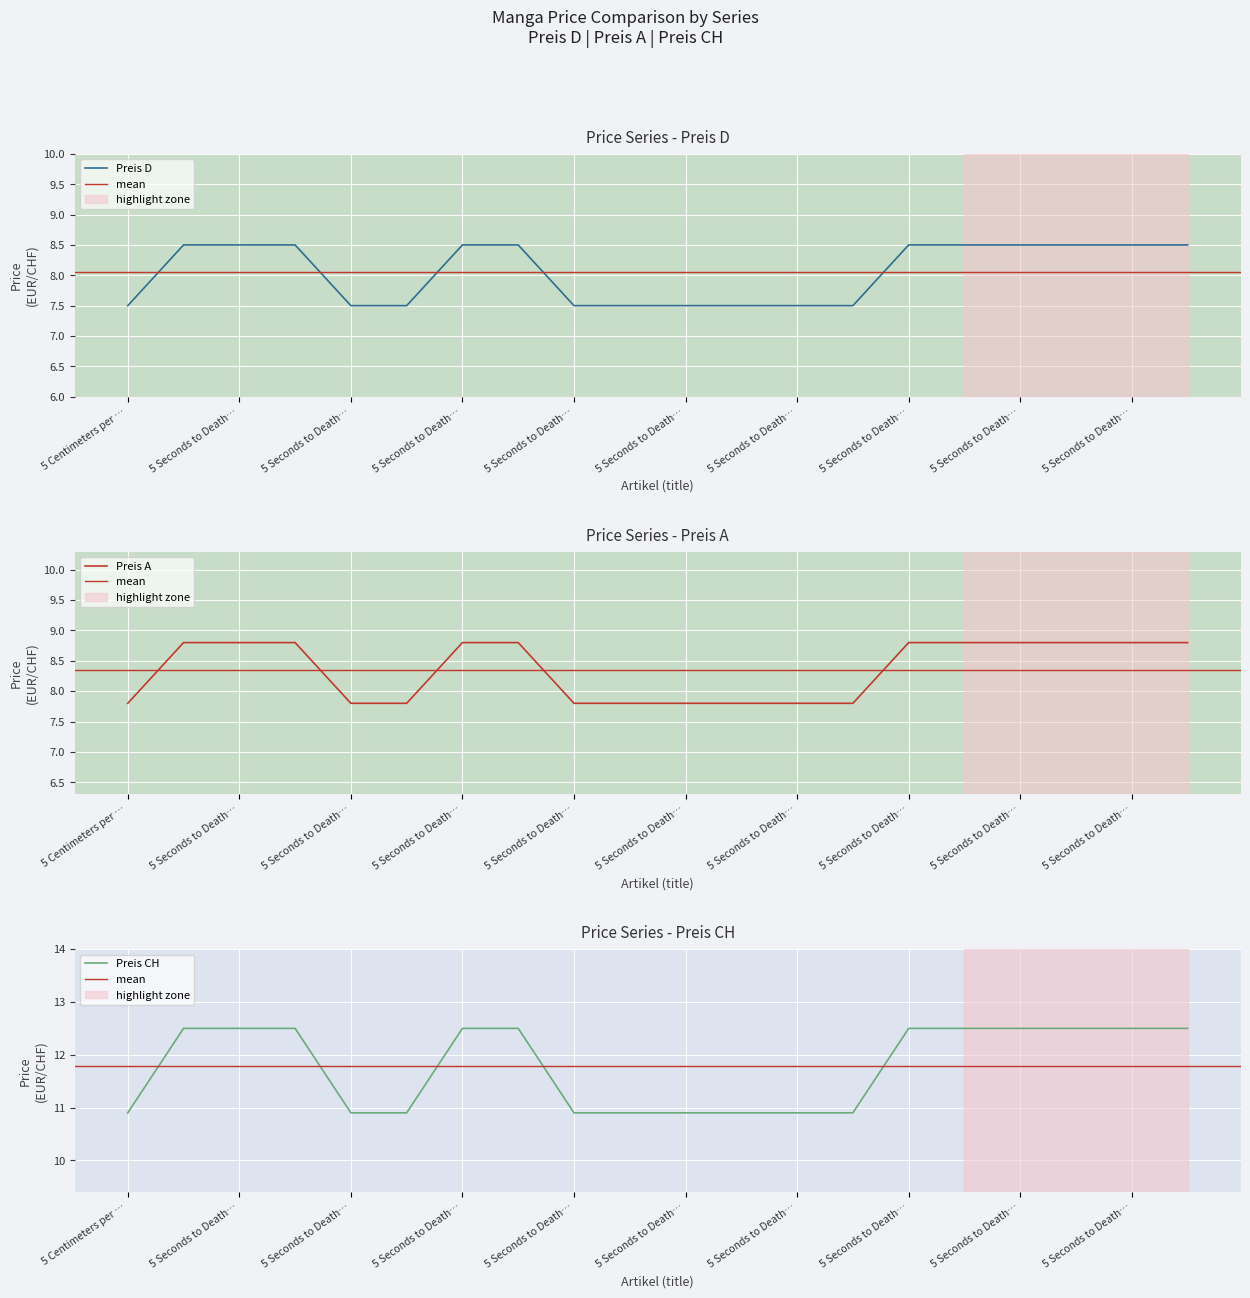

How many values in the Preis CH series are below 12?

9